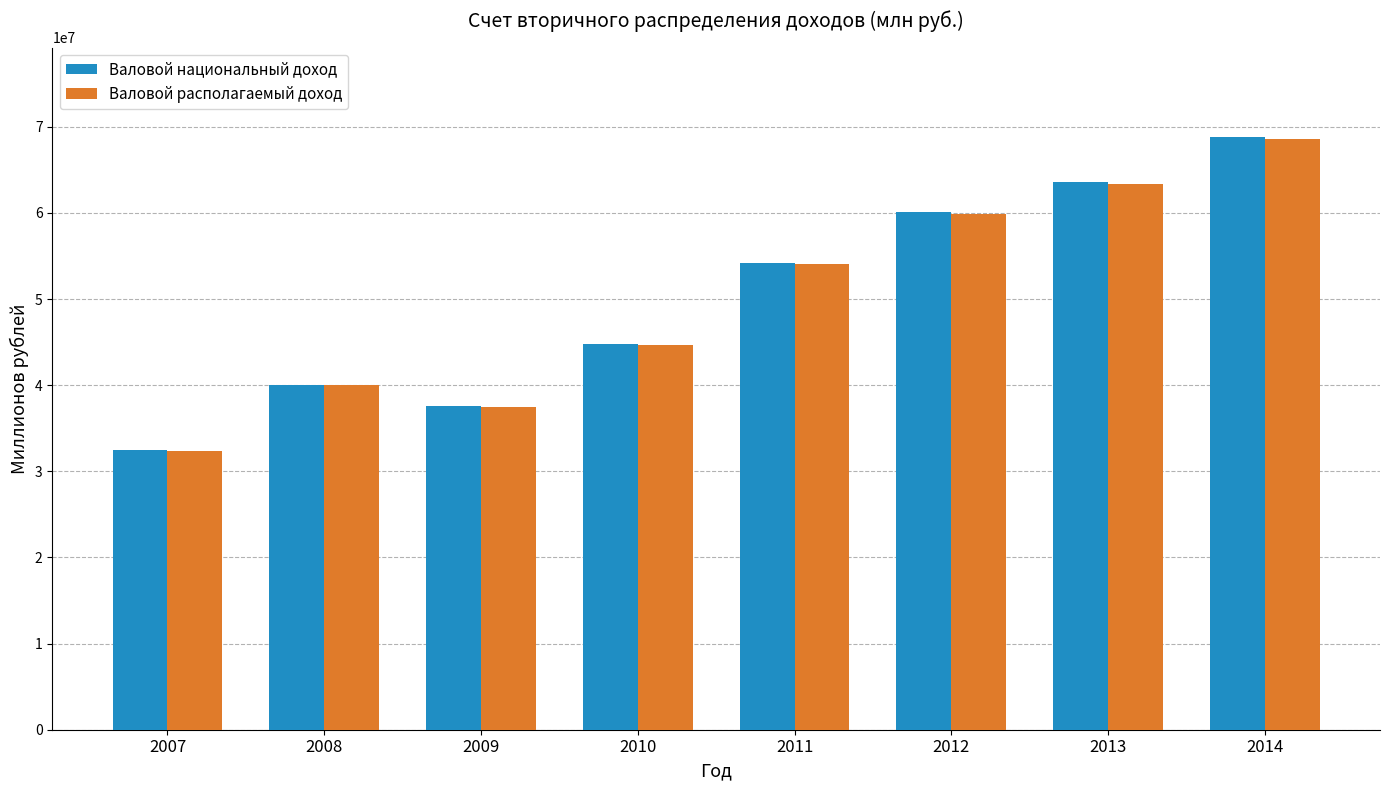

At which label does Валовой национальный доход reach its minimum?

2007